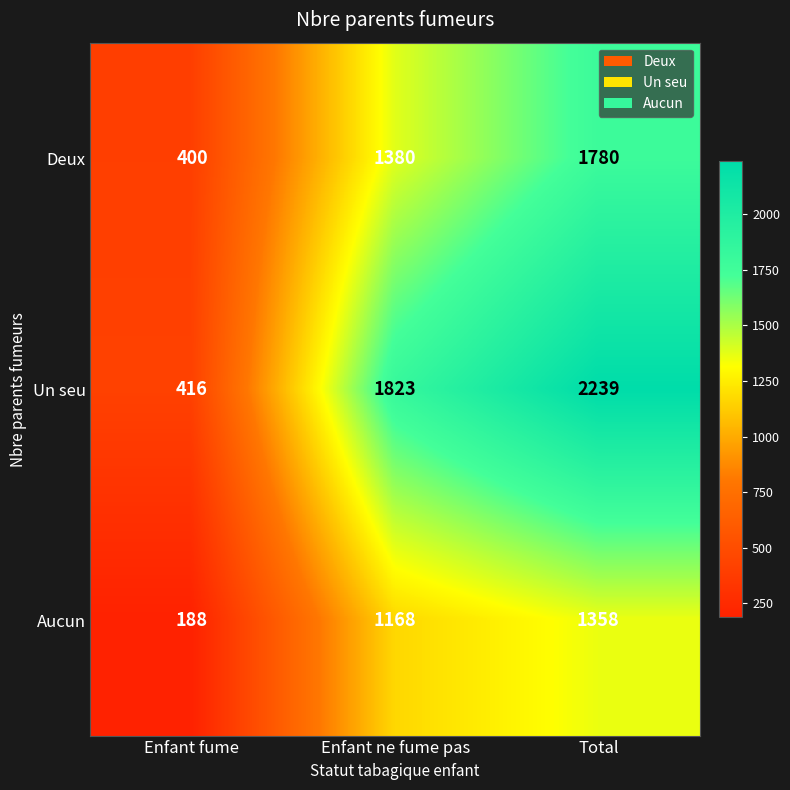

Which series has the largest range (max minus min)?

Un seu